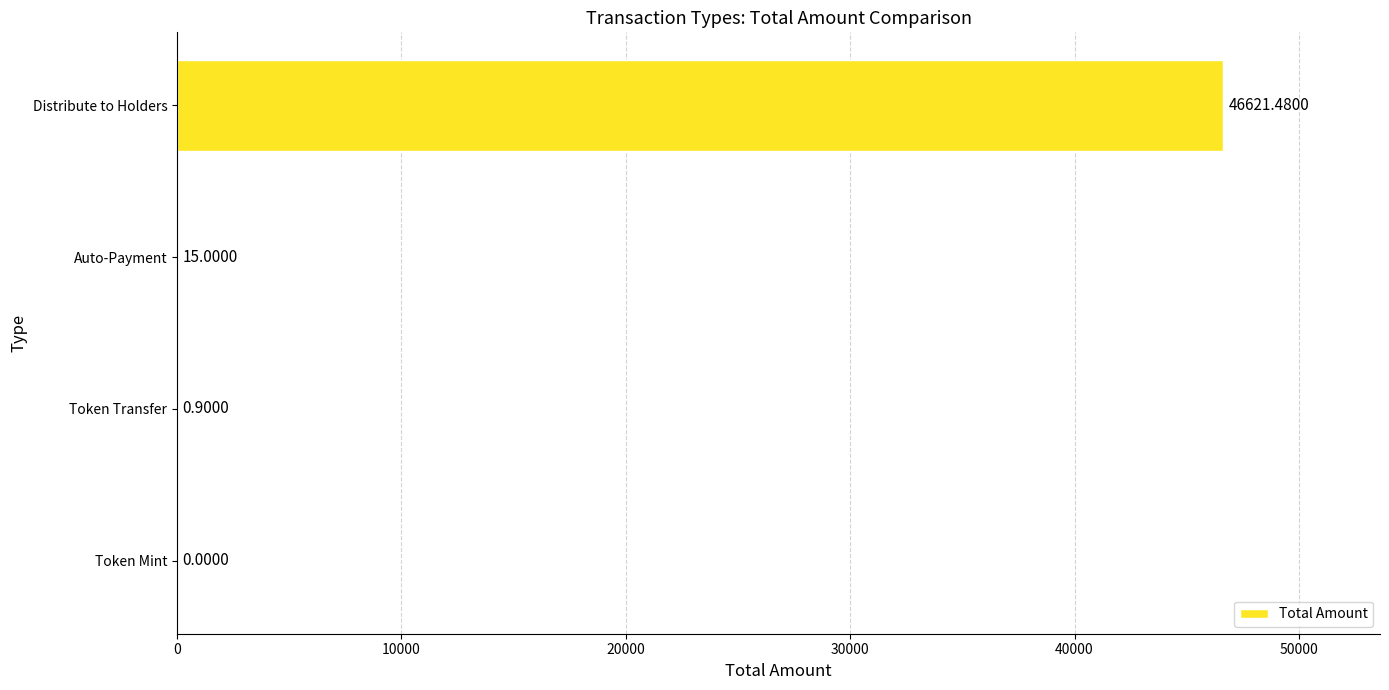

At which label is the value closest to 23310?

Auto-Payment